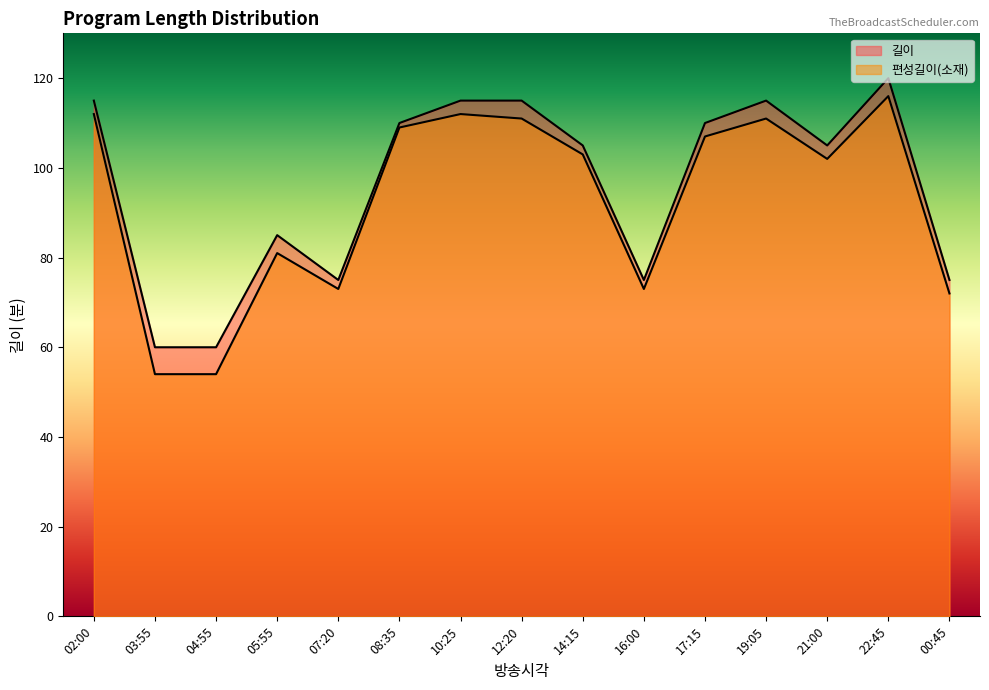

Which label corresponds to the largest value in the chart?

22:45